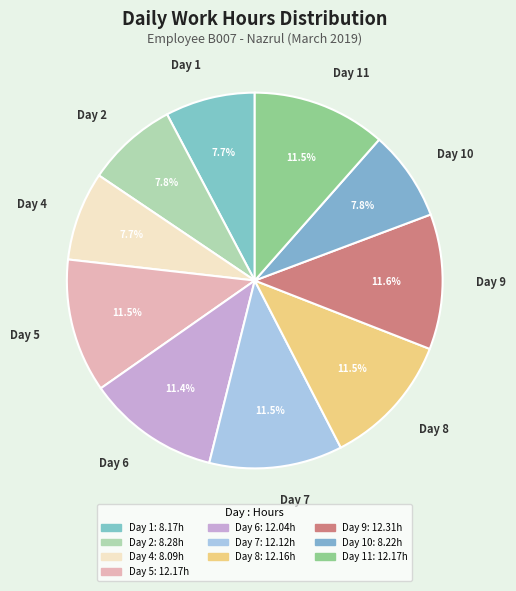

How many segments does this pie chart have?

10